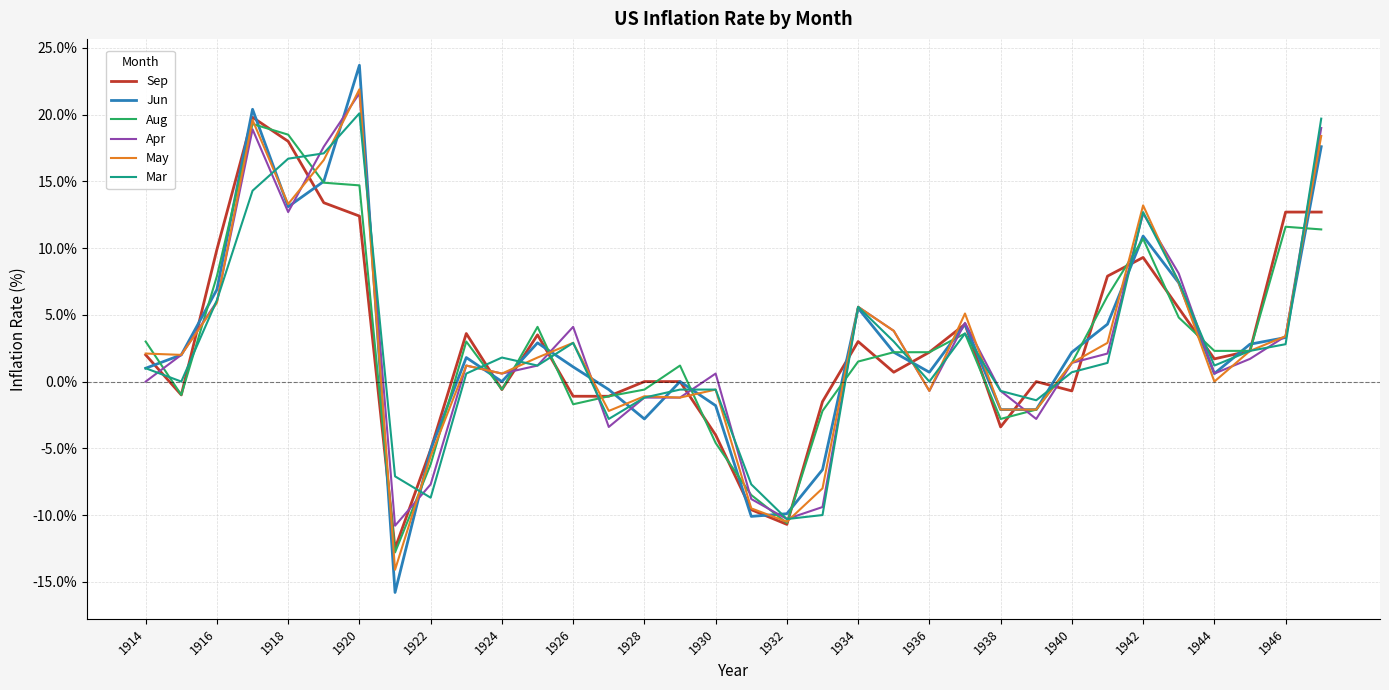

What is the average value of the Aug series?

2.7